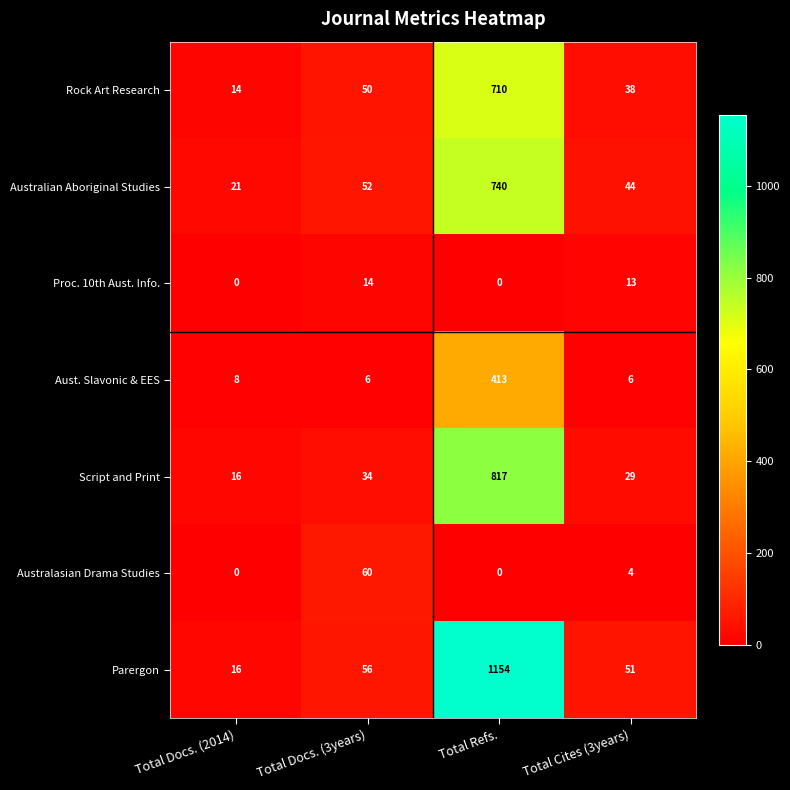

What is the average value of the Aust. Slavonic & EES series?

108